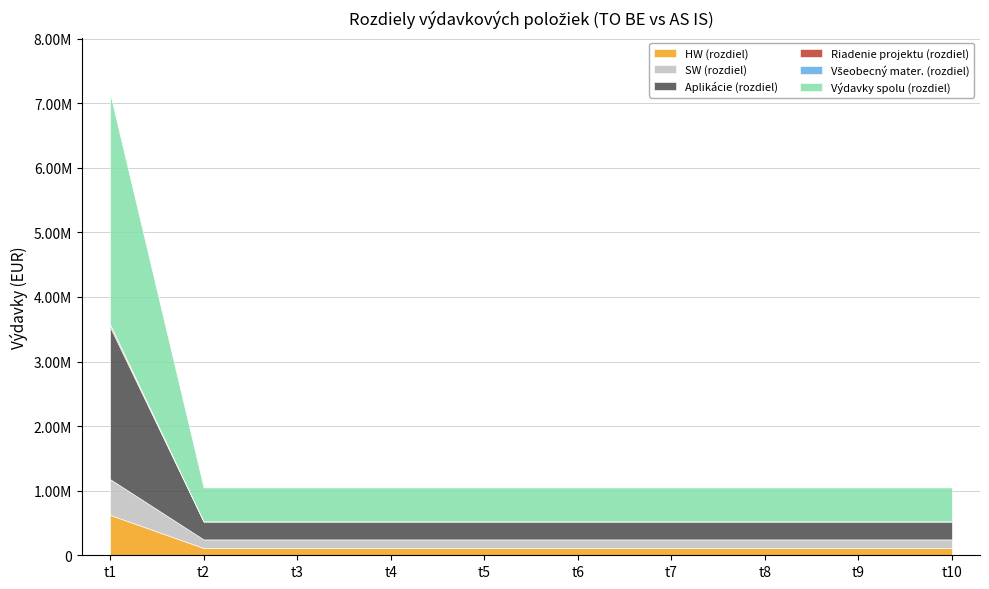

At t6, list the series in order from largest to smallest.

Výdavky spolu (rozdiel), Aplikácie (rozdiel), SW (rozdiel), HW (rozdiel), Riadenie projektu (rozdiel), Všeobecný mater. (rozdiel)